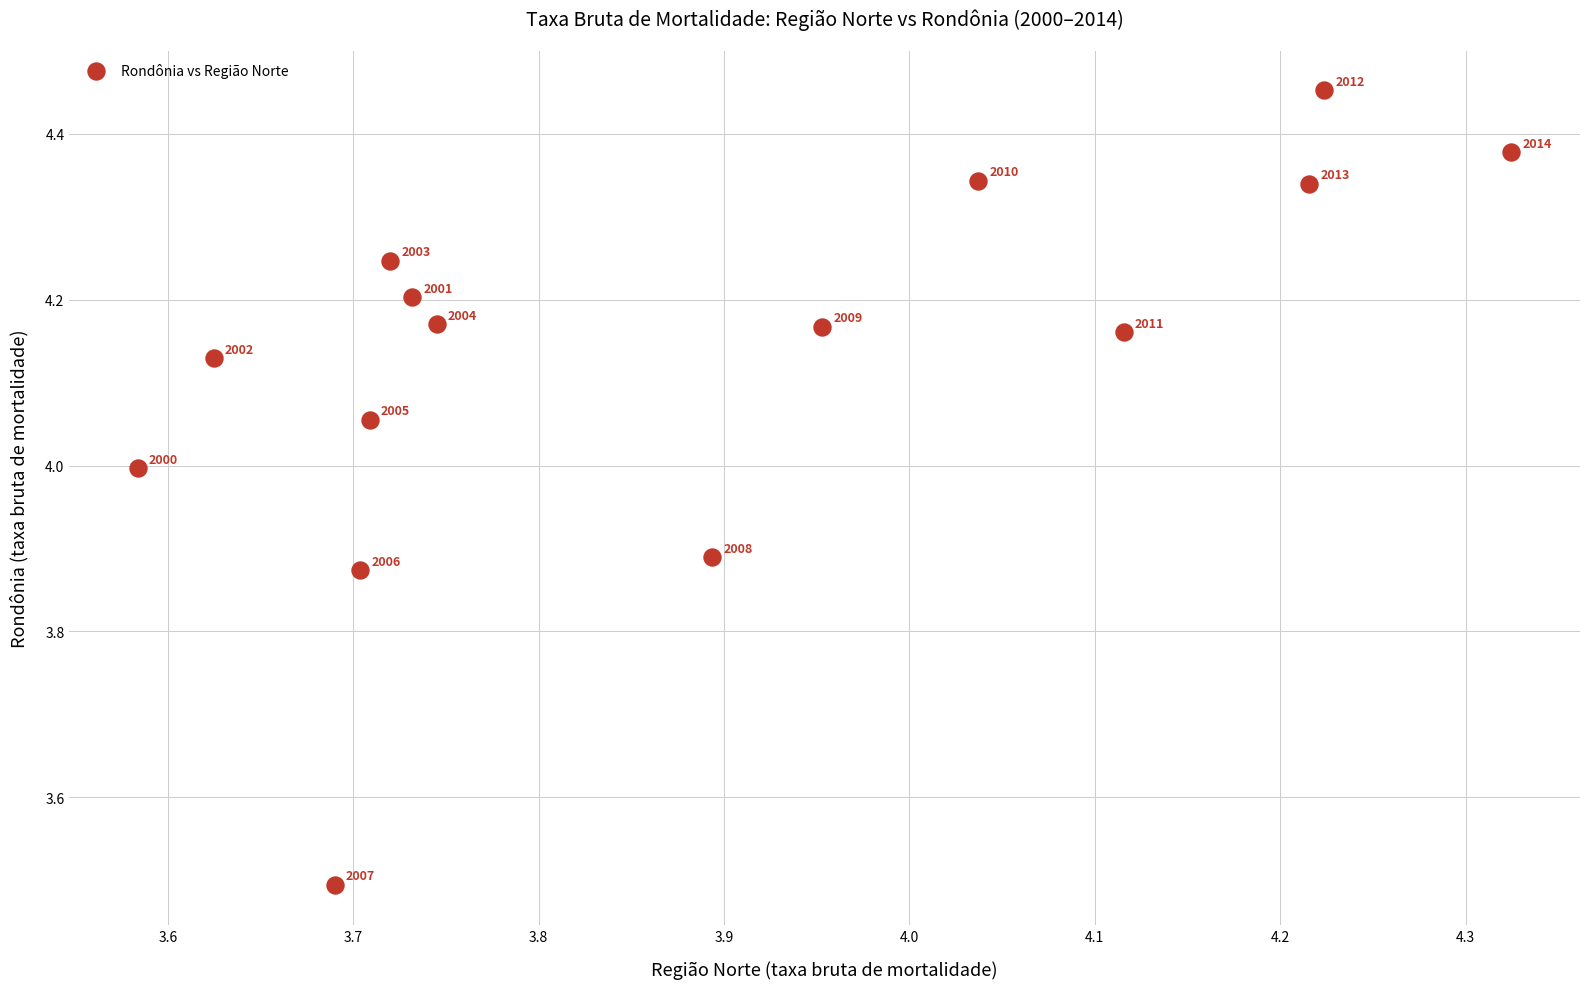

What is the range of X values (max minus min)?

0.7